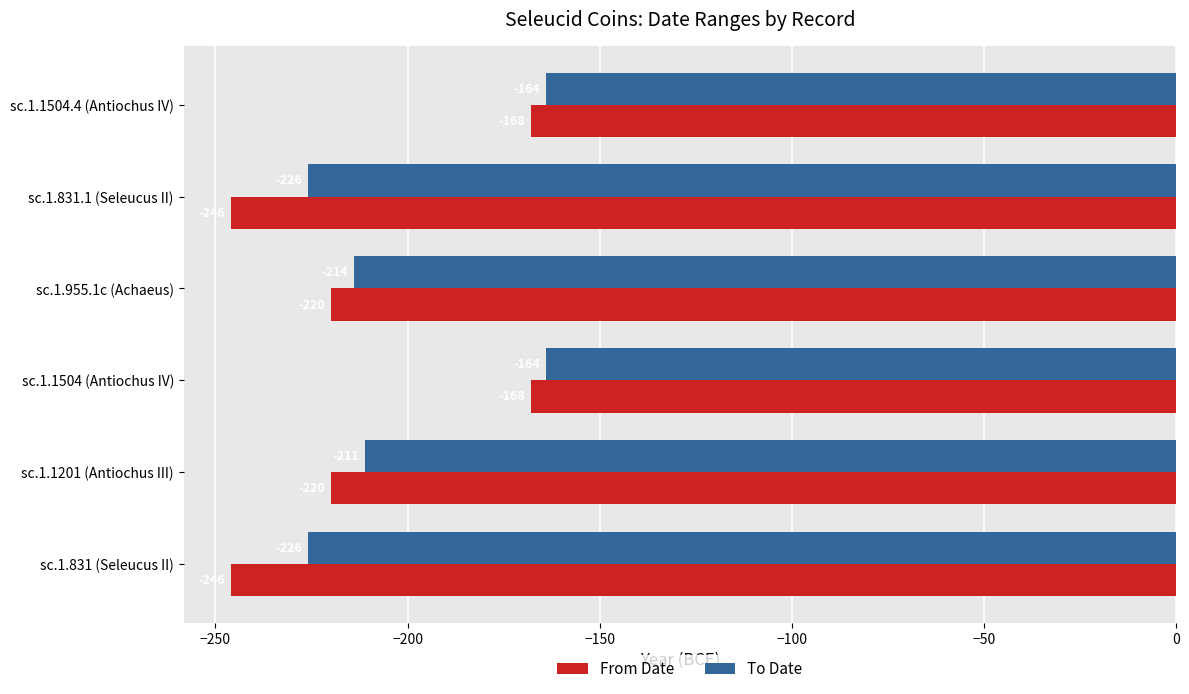

How many data points in From Date are above -220?

2